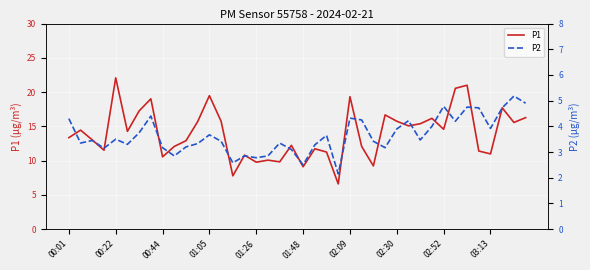

True or false: P2 and P1 cross at least once.

False